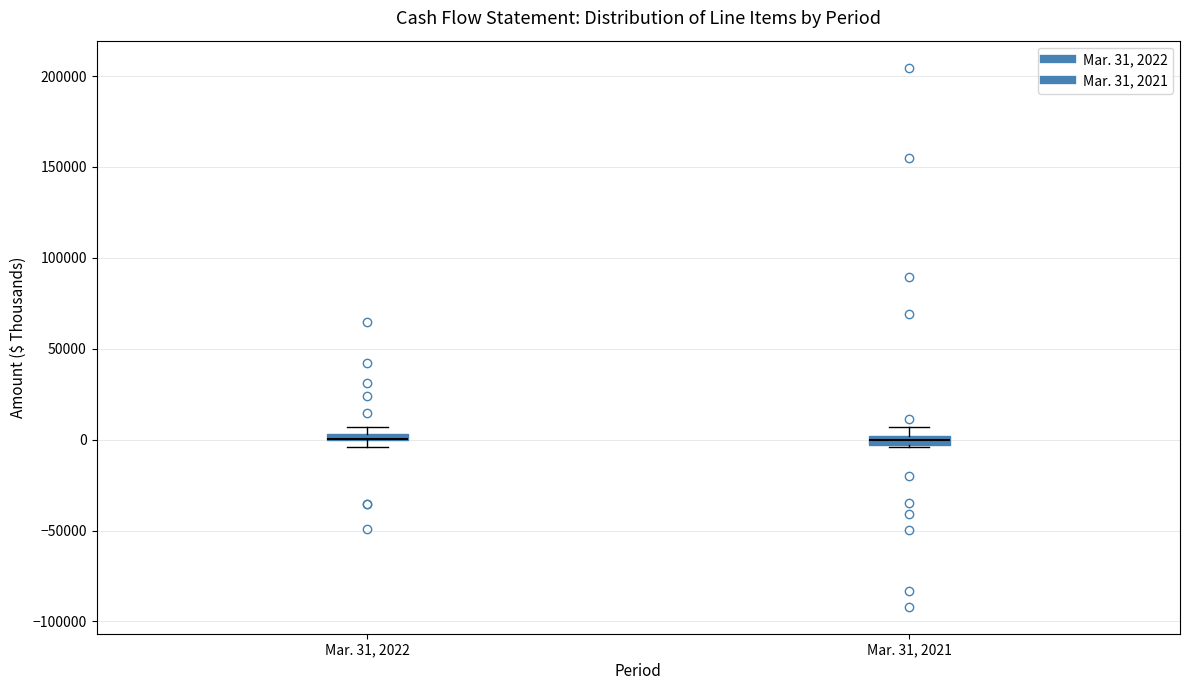

Where does the upper whisker of the box for Mar. 31, 2021 end on the y-axis? The values are not printed on the chart, so give them approximately, as read against the axis.

5000